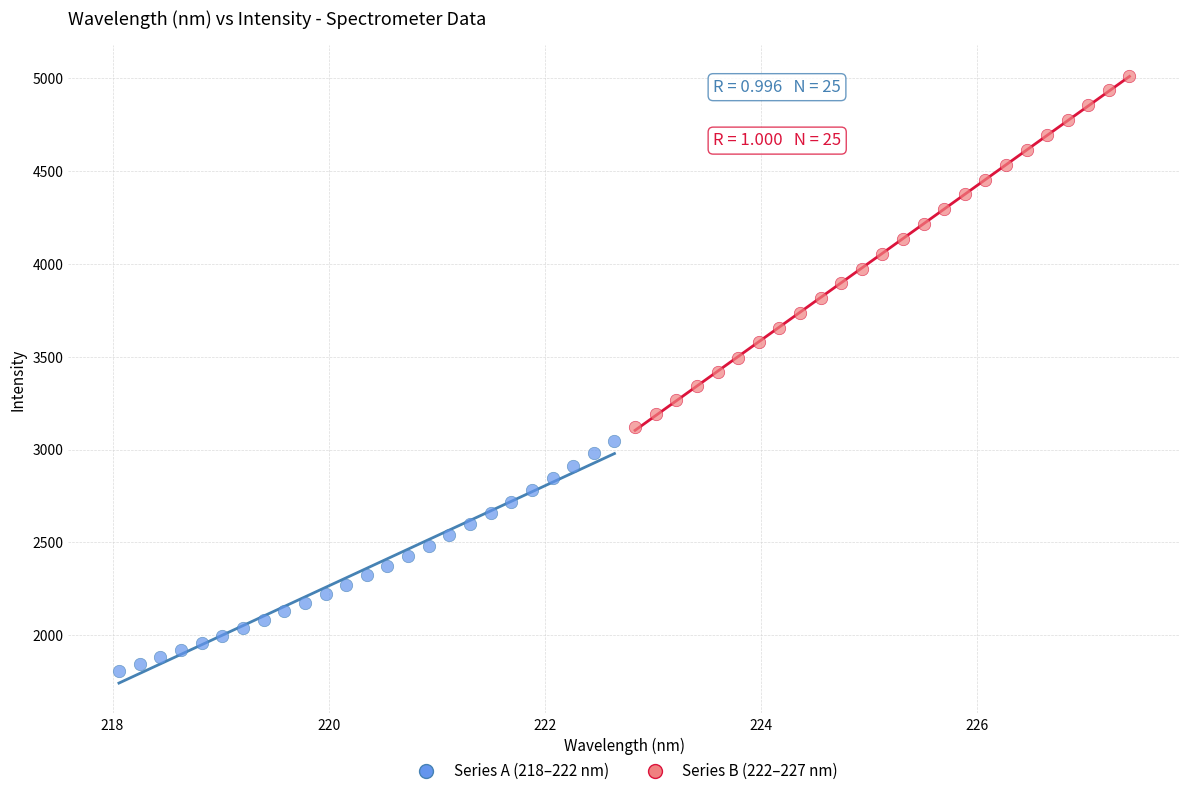

Which series reaches the minimum Y coordinate?

Series A (218–222 nm)